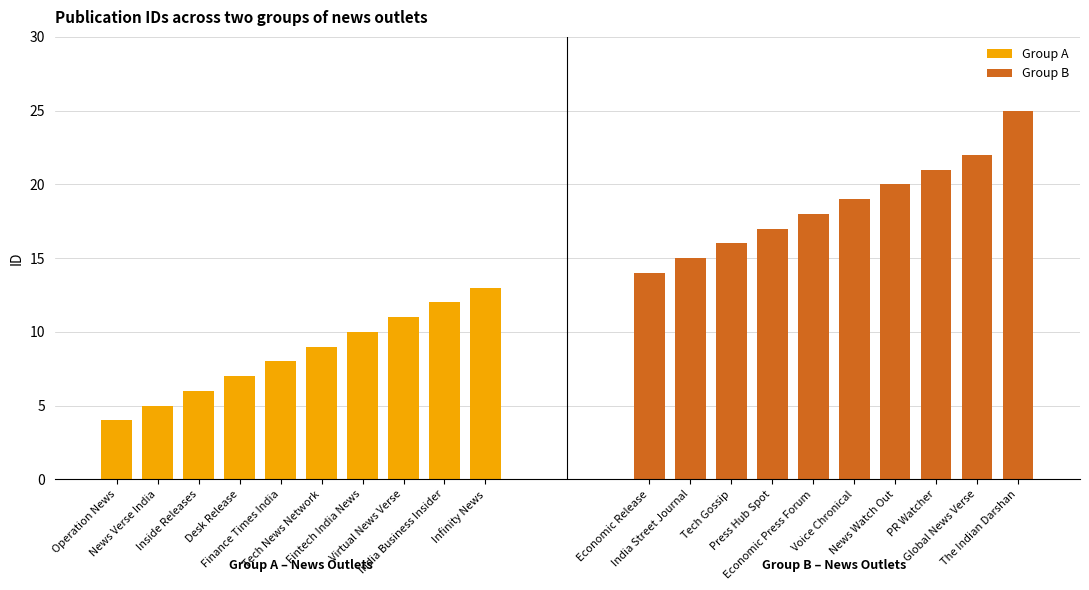

How many data points in Group A are above 9?

4